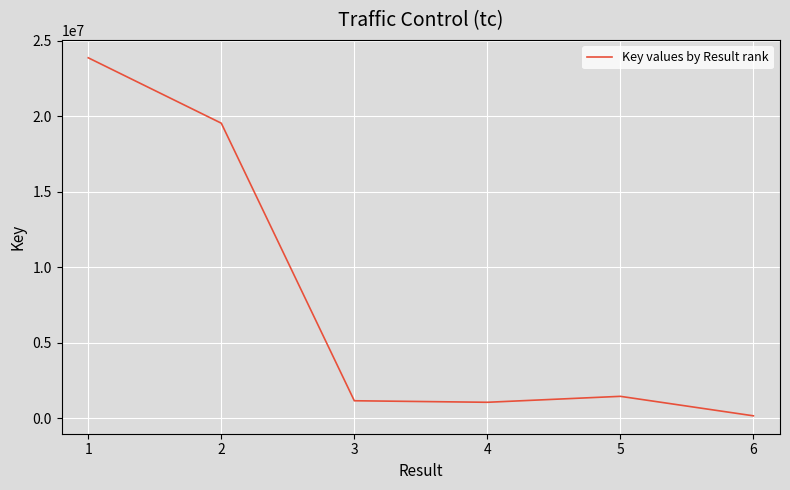

What is the sum of all values?

47269917